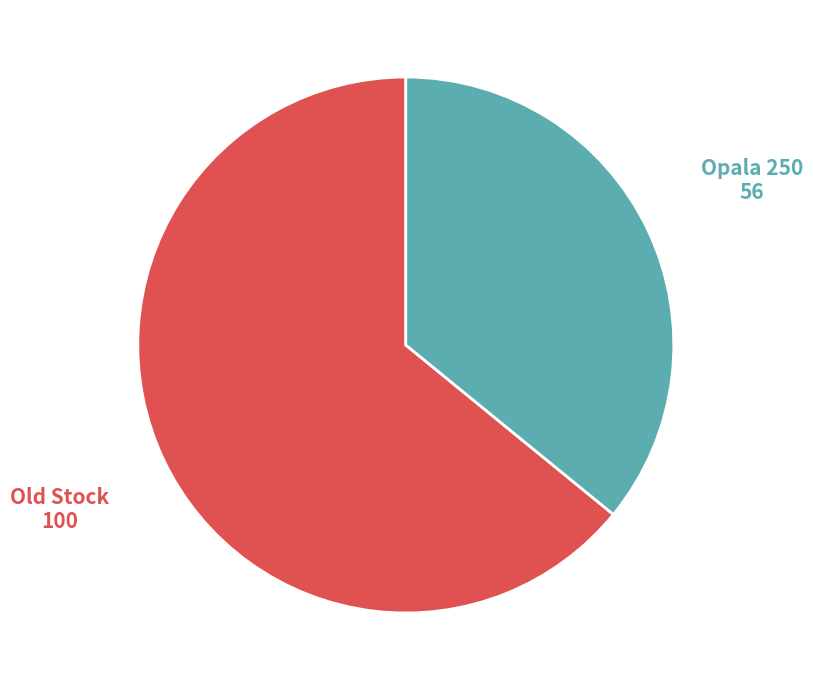

How many slices are in this pie chart?

2